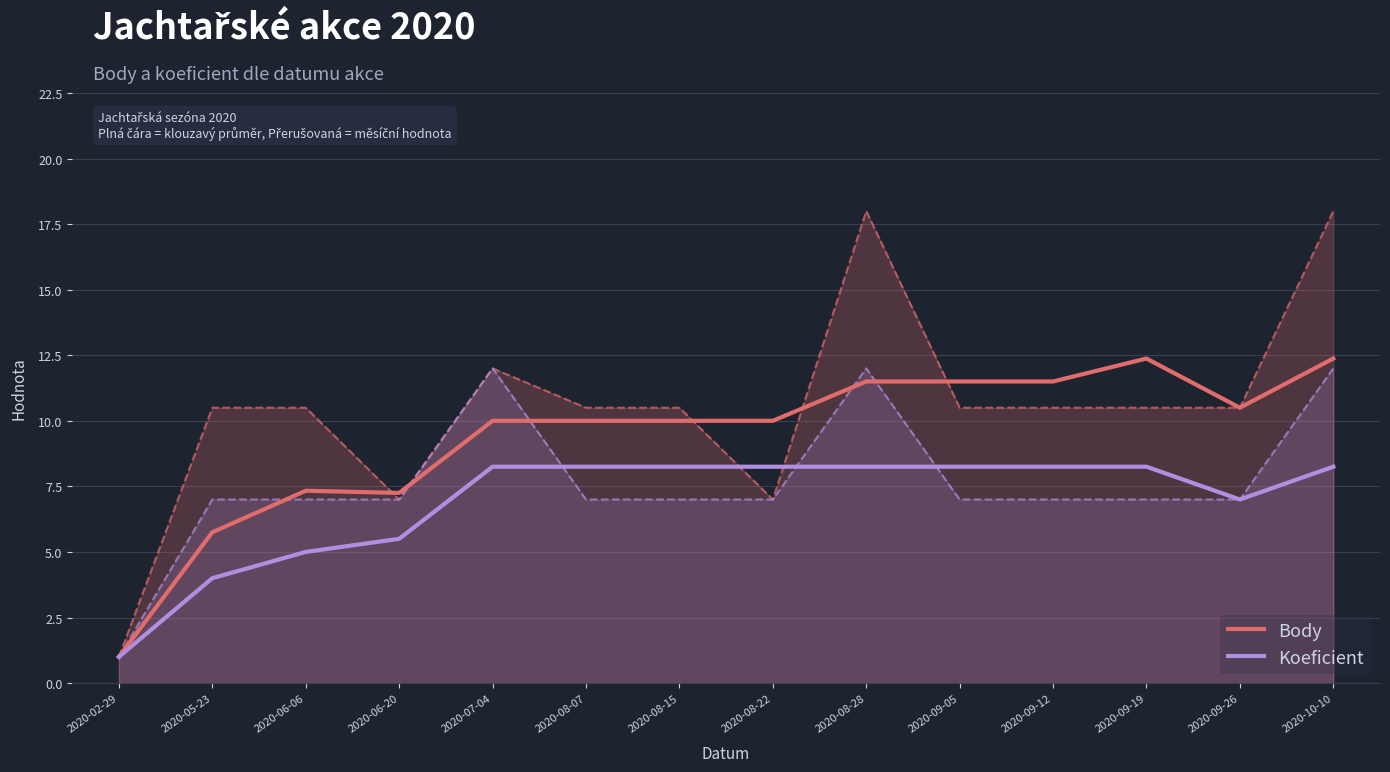

Between 2020-10-10 and 2020-05-23, which is larger?

2020-10-10